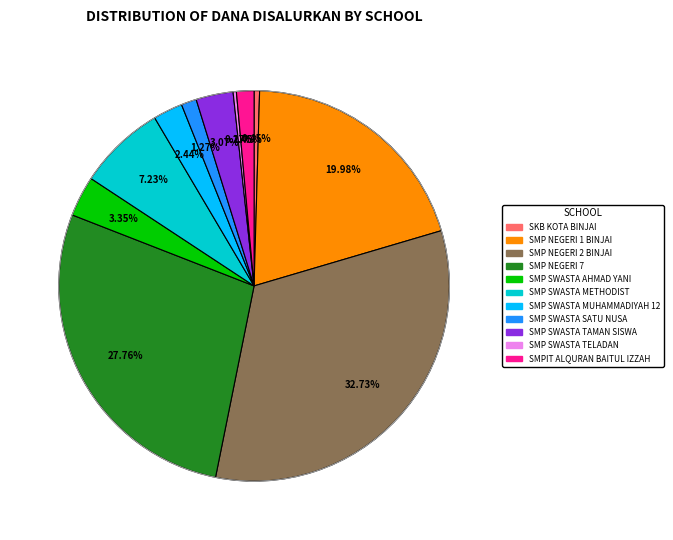

To the nearest percent, what is the difference between the largest and smallest slice percentages?

32%